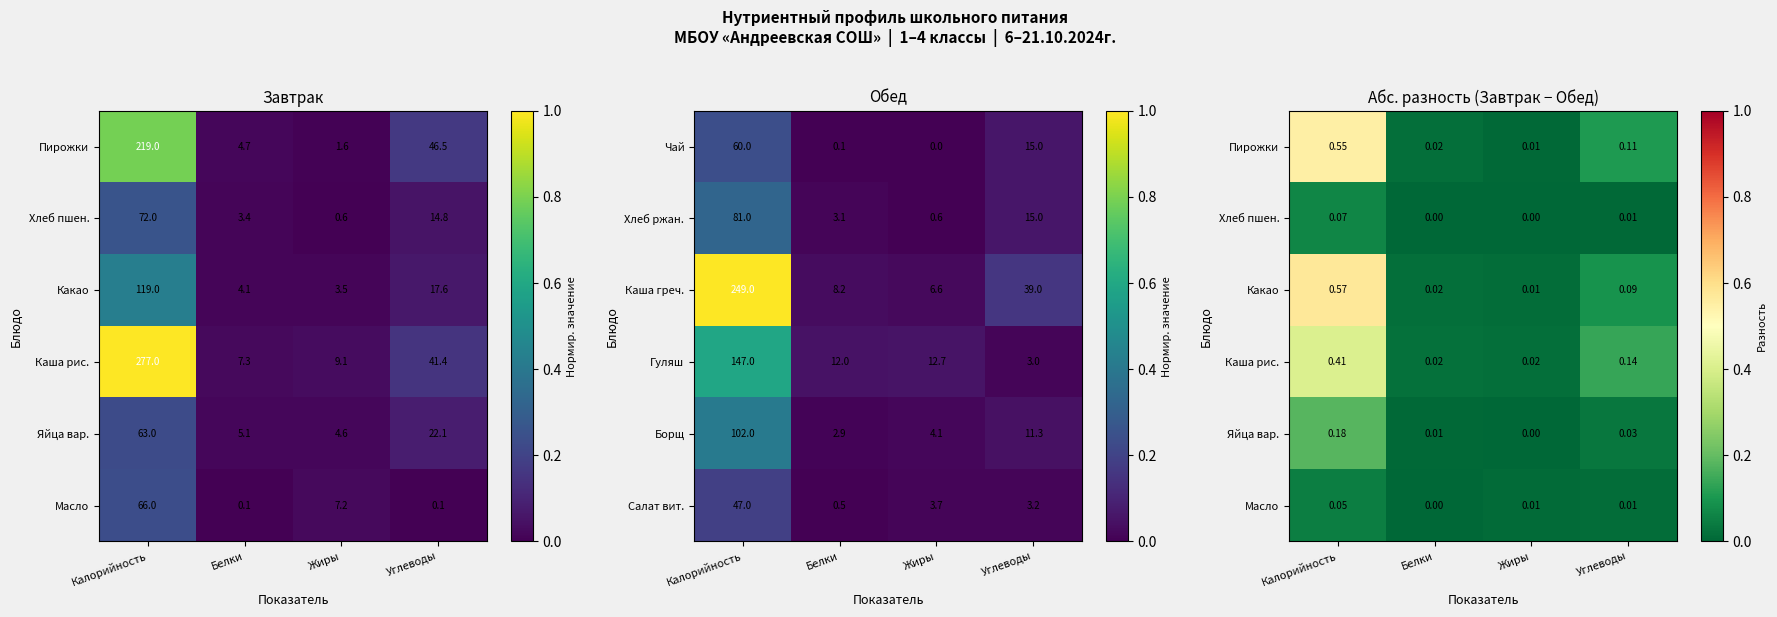

What value does the Хлеб ржан. series have at Белки?

3.1